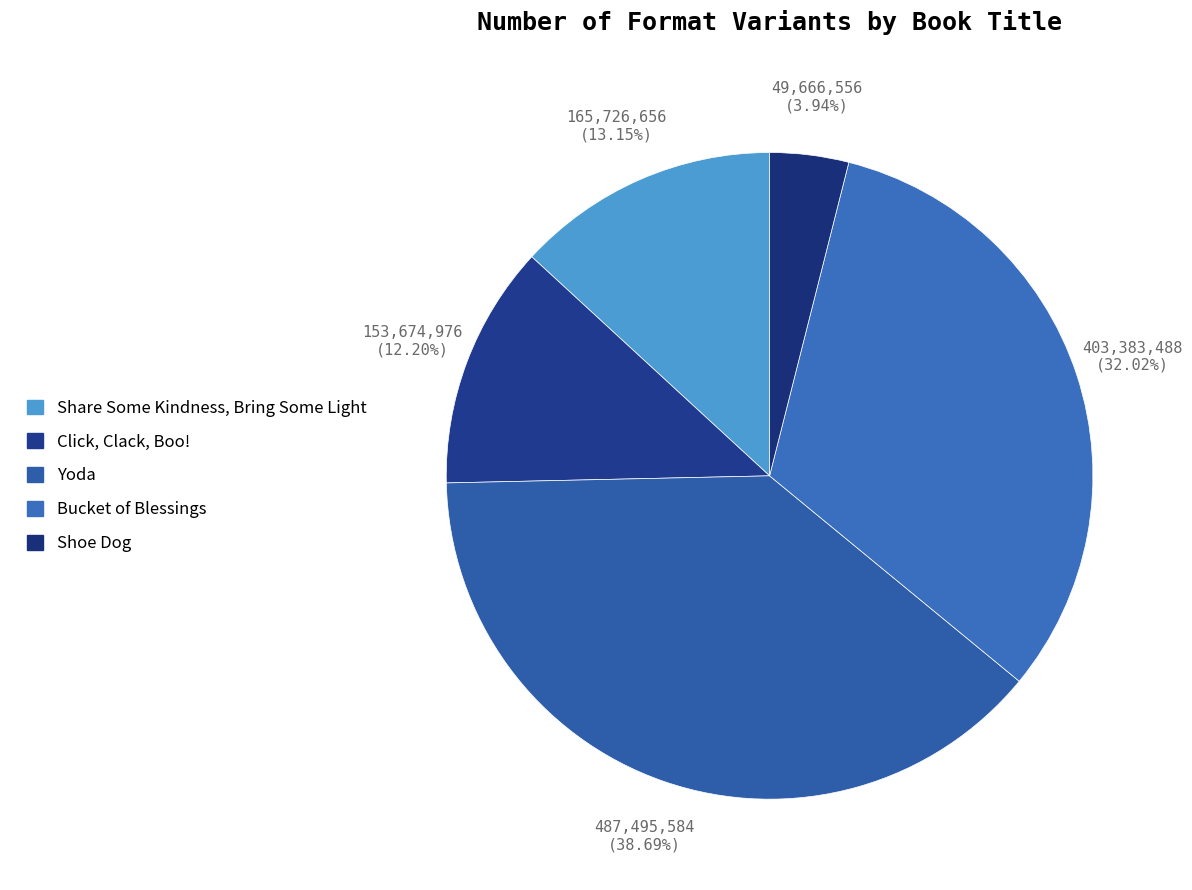

Count the number of slices in the pie.

5